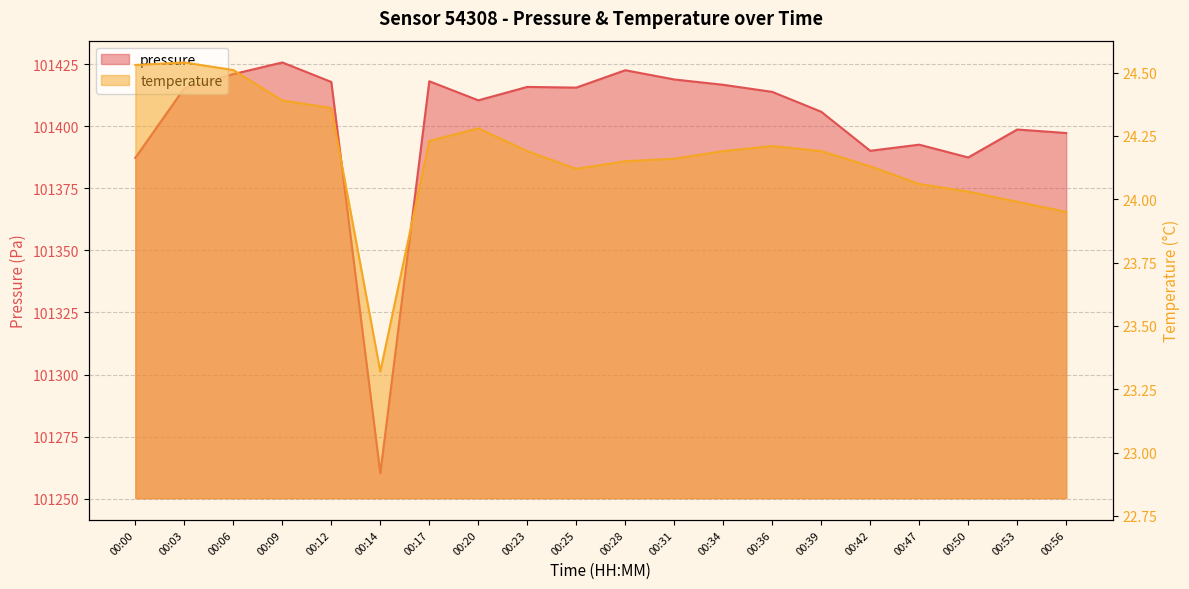

Which series has the largest range (max minus min)?

pressure